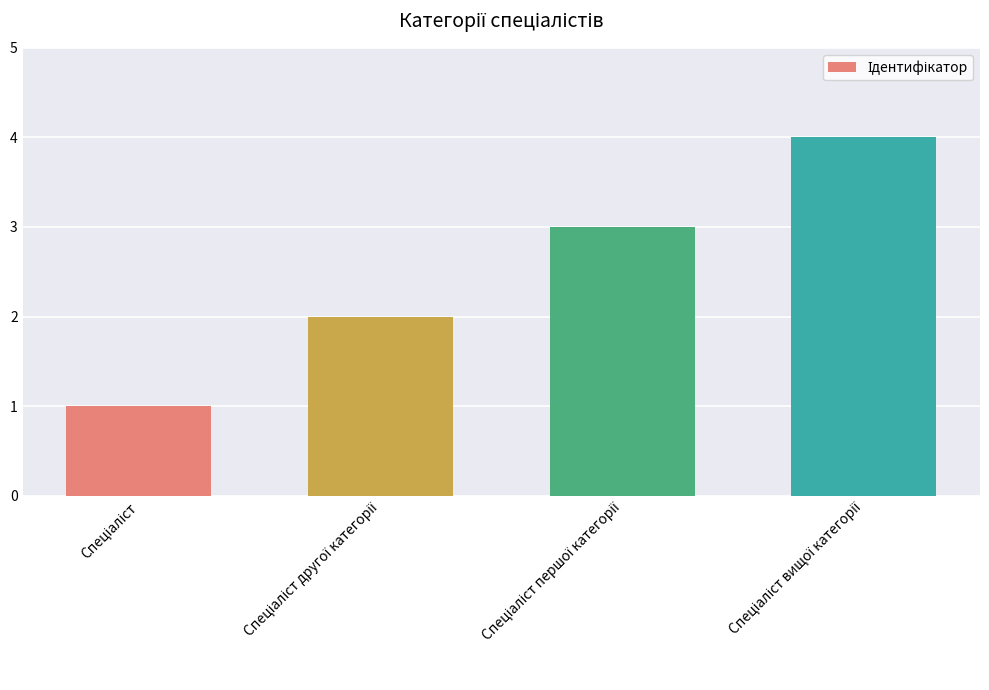

Count the number of categories in the chart.

4